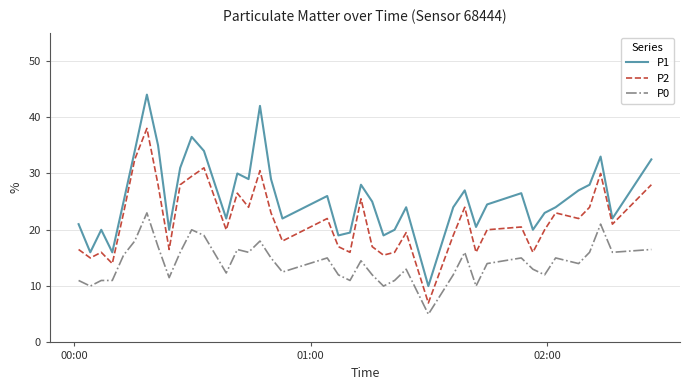

What is the minimum value for P2?

7.0